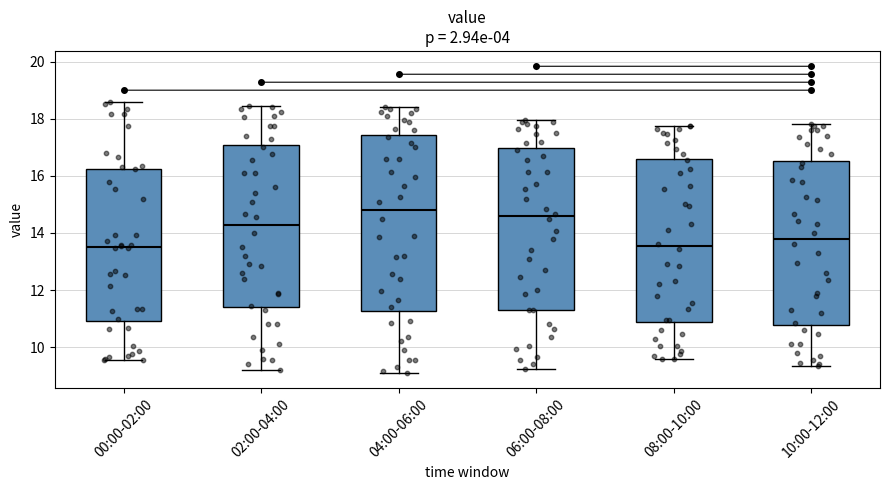

Reading left to right, transcribe this box plot: for each box, give where its median line is, the range the box spans, and where its two whiskers end, as read against the y-axis. The values are not printed on the chart, so give them approximately, as read against the axis.

00:00-02:00: median 13.6, box 11.0 to 16.2, whiskers 9.6 to 18.6
02:00-04:00: median 14.2, box 11.4 to 17.0, whiskers 9.2 to 18.4
04:00-06:00: median 14.8, box 11.2 to 17.4, whiskers 9.2 to 18.4
06:00-08:00: median 14.6, box 11.4 to 17.0, whiskers 9.2 to 18.0
08:00-10:00: median 13.6, box 10.8 to 16.6, whiskers 9.6 to 17.8
10:00-12:00: median 13.8, box 10.8 to 16.6, whiskers 9.4 to 17.8